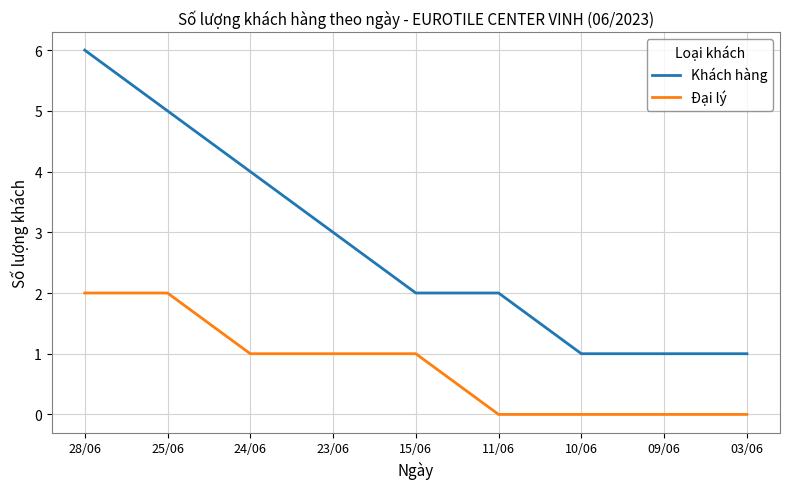

What are all the series names shown in the legend?

Khách hàng, Đại lý